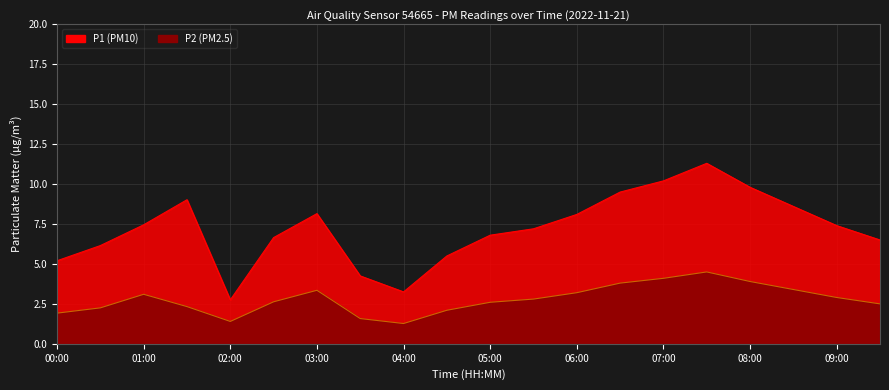

True or false: P2 and P1 cross at least once.

False